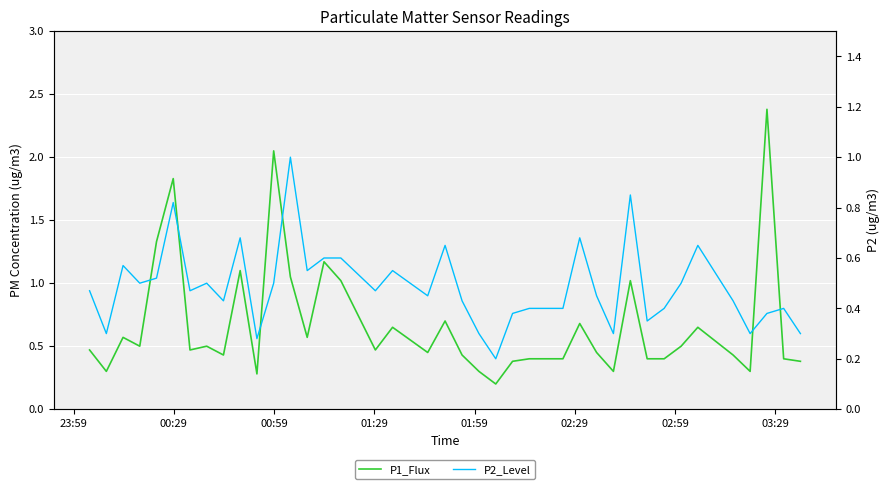

At how many categories does at least one series exceed 1?

9